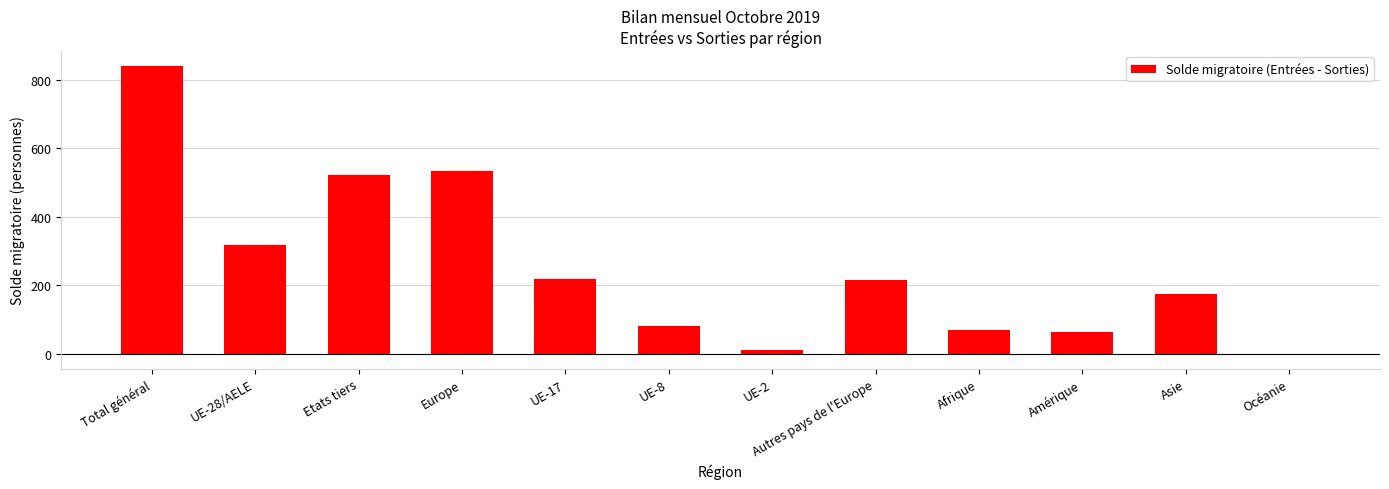

What is the change in value from Autres pays de l'Europe to Océanie?

-216